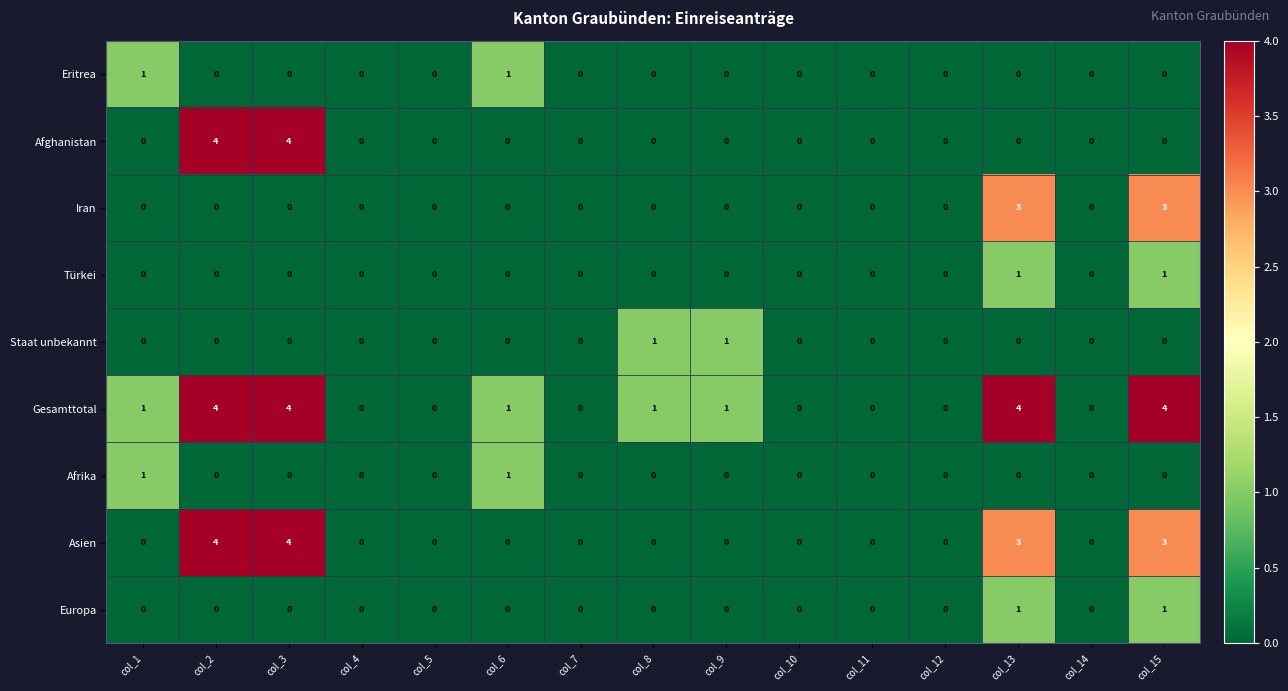

What is the sum of the Gesamttotal values at col_15 and col_4?

4